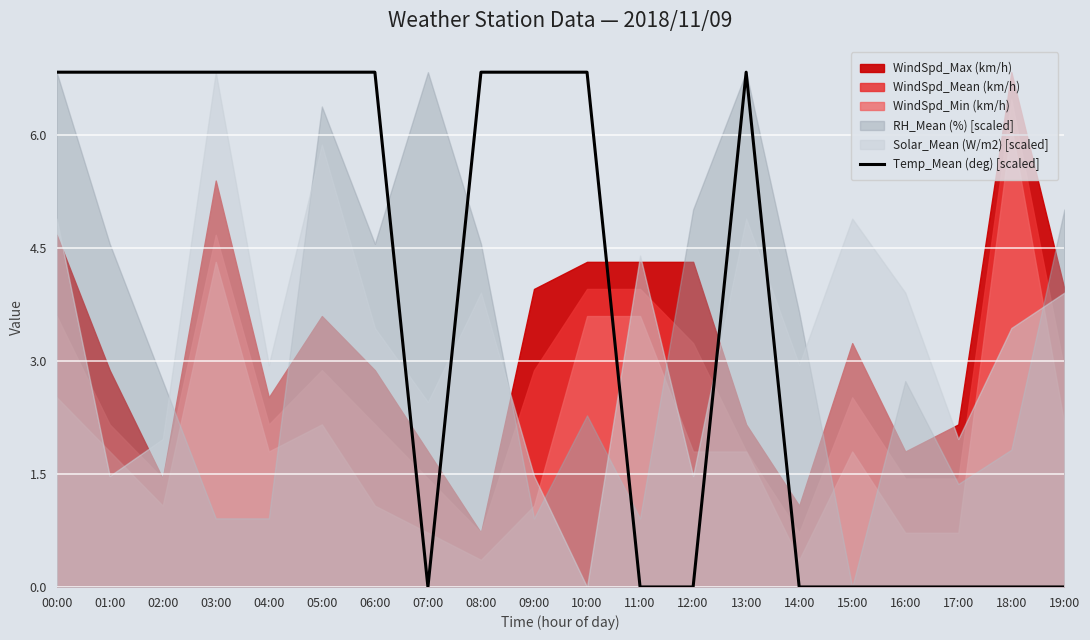

Reading left to right, what are all the values shown in this chart?

6.8	6.8	6.8	6.8	6.8	6.8	6.8	0.0	6.8	6.8	6.8	0.0	0.0	6.8	0.0	0.0	0.0	0.0	0.0	0.0